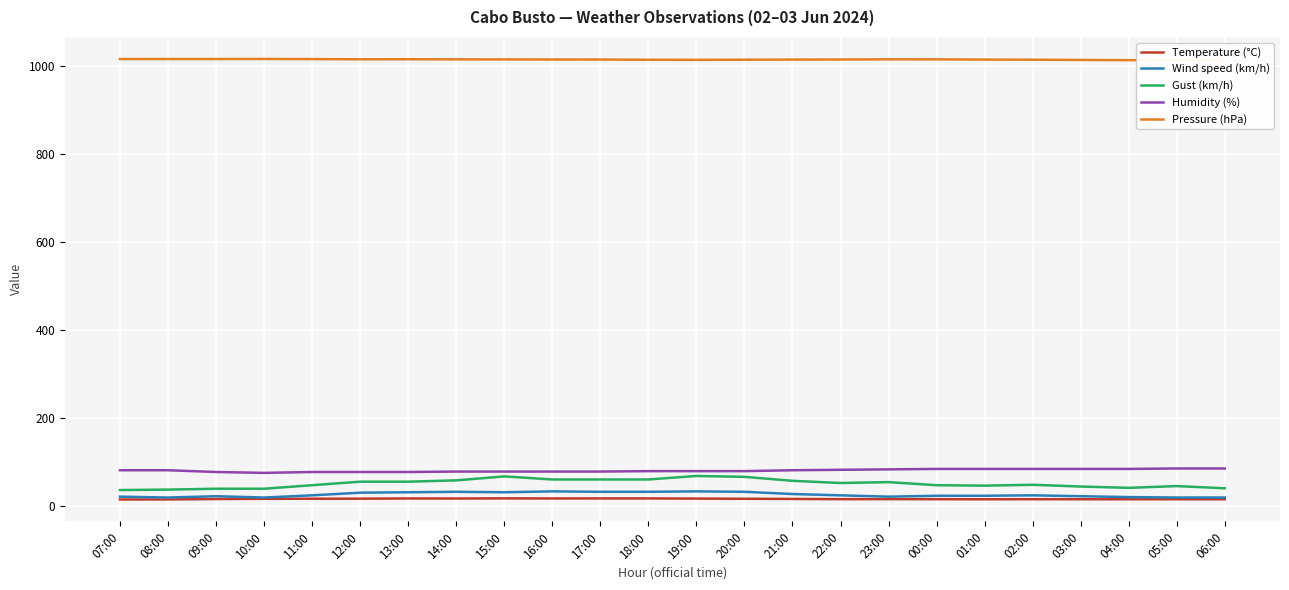

Between 21:00 and 00:00, which series saw the biggest shift?

Gust (km/h)